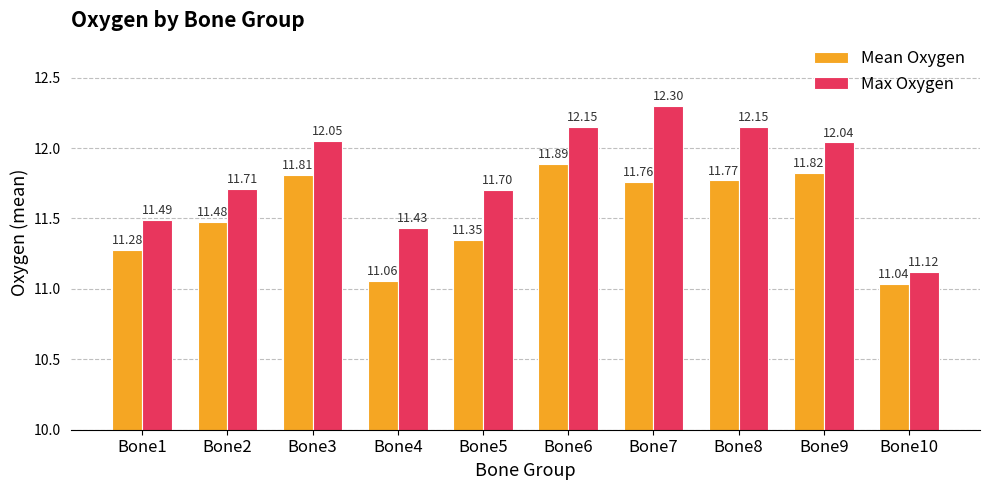

What is the value of the Max Oxygen bar at the 7th from the left?

12.3